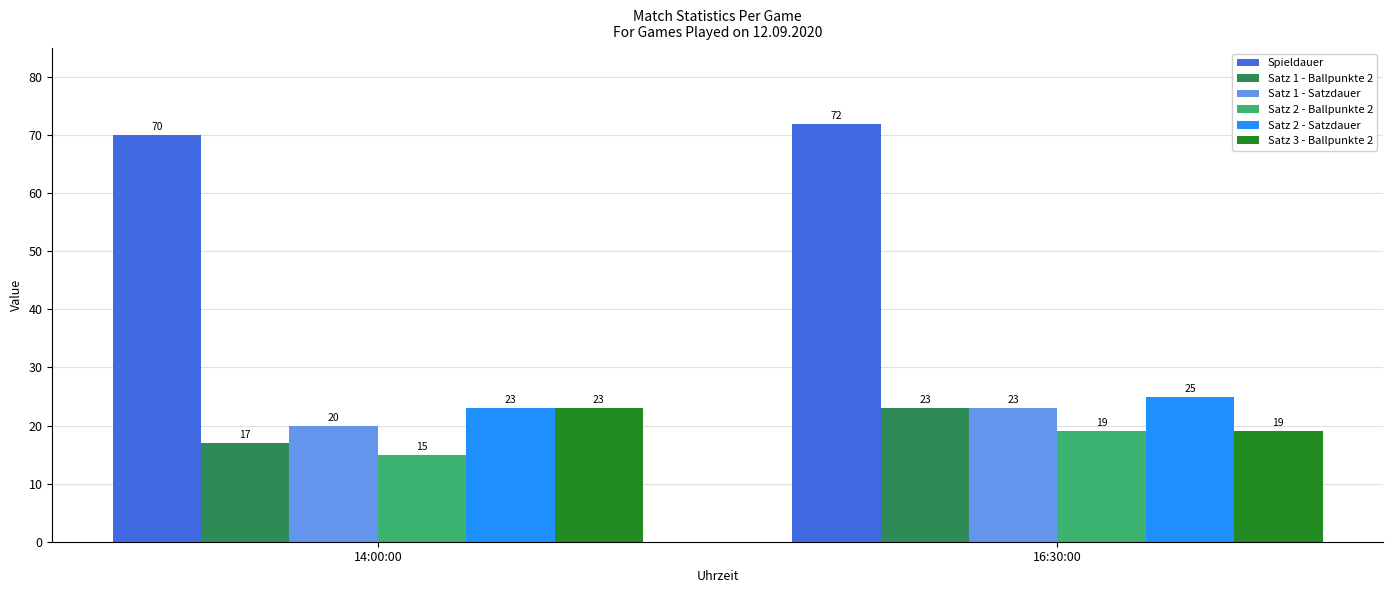

What are all the series names shown in the legend?

Spieldauer, Satz 1 - Ballpunkte 2, Satz 1 - Satzdauer, Satz 2 - Ballpunkte 2, Satz 2 - Satzdauer, Satz 3 - Ballpunkte 2